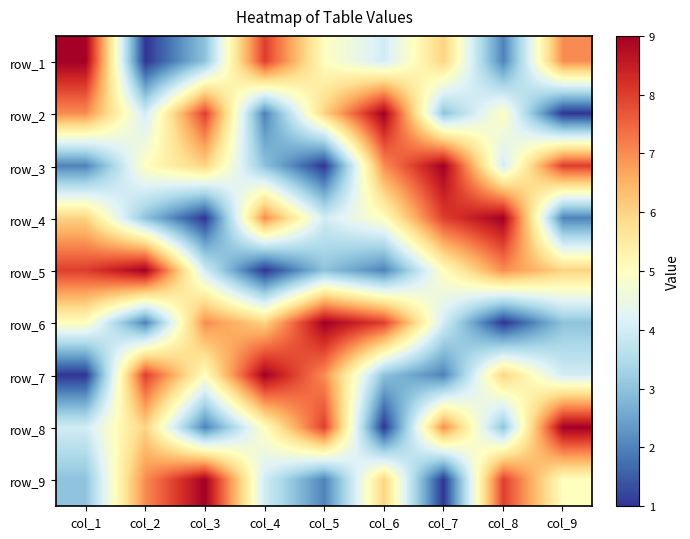

Count the number of data series in this chart.

9